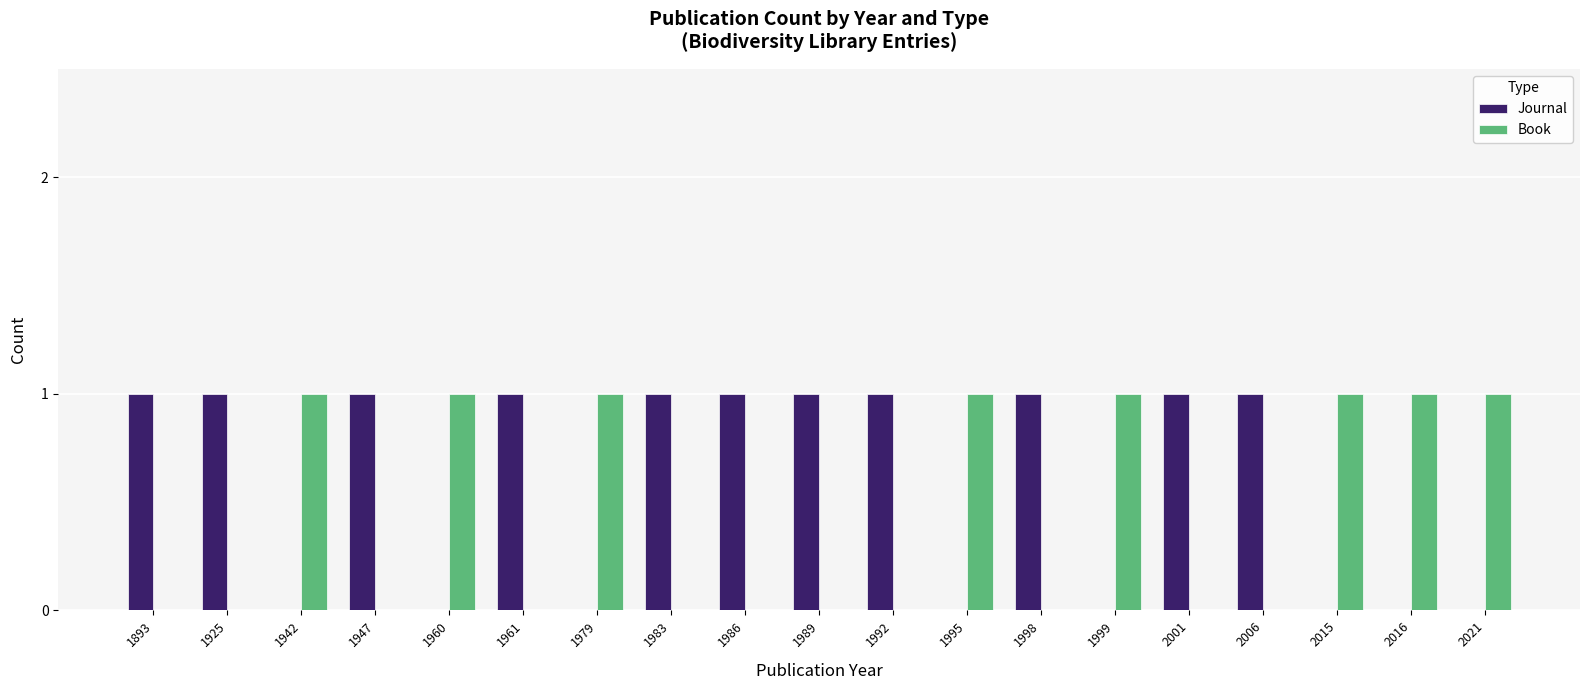

How many data points does each series have?

19